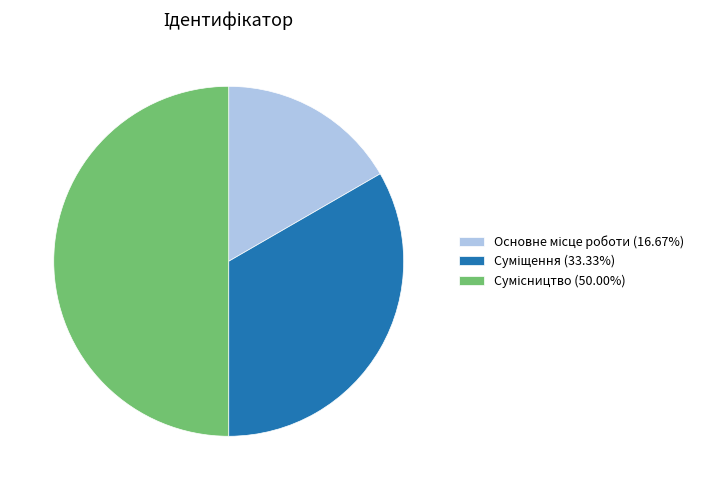

Count the number of slices in the pie.

3